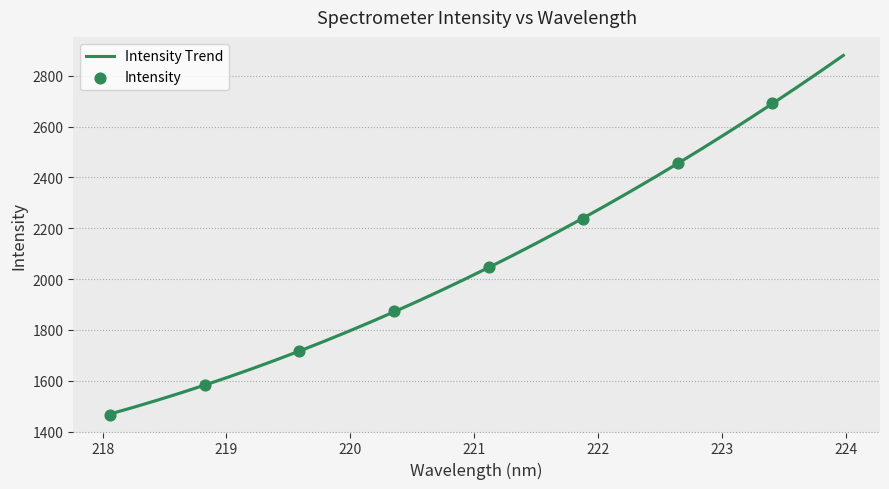

What is the change in value from 220.9264 to 223.7895?

+815.6